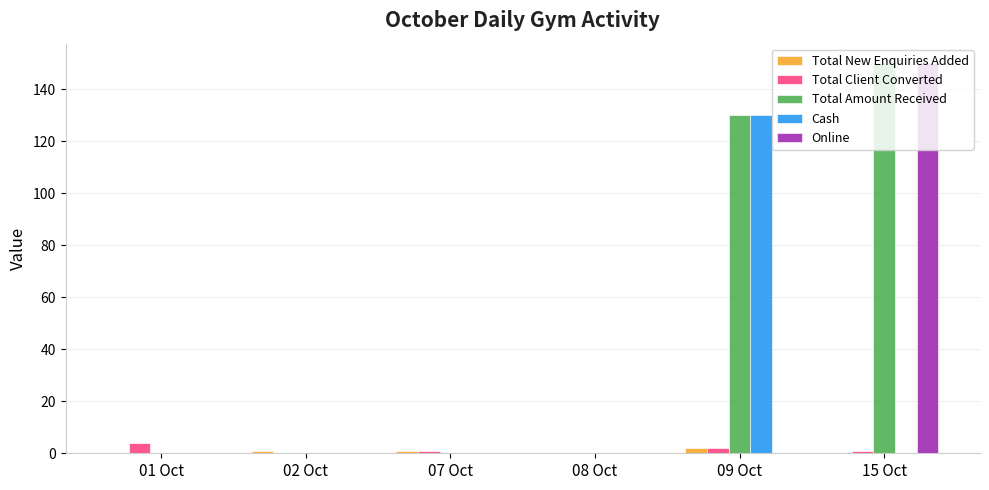

At which category is the sum across all series the highest?

15 Oct